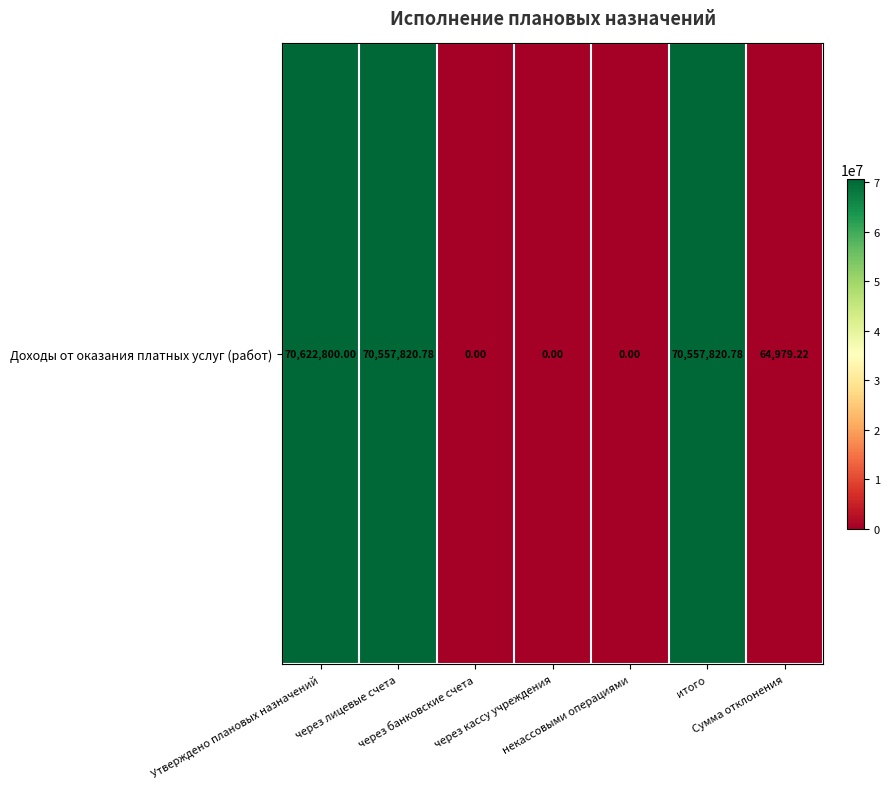

Reading left to right, transcribe all the data shown in this chart.

Утверждено плановых назначений=70622800.0	через лицевые счета=70557820.8	через банковские счета=0.0	через кассу учреждения=0.0	некассовыми операциями=0.0	итого=70557820.8	Сумма отклонения=64979.2